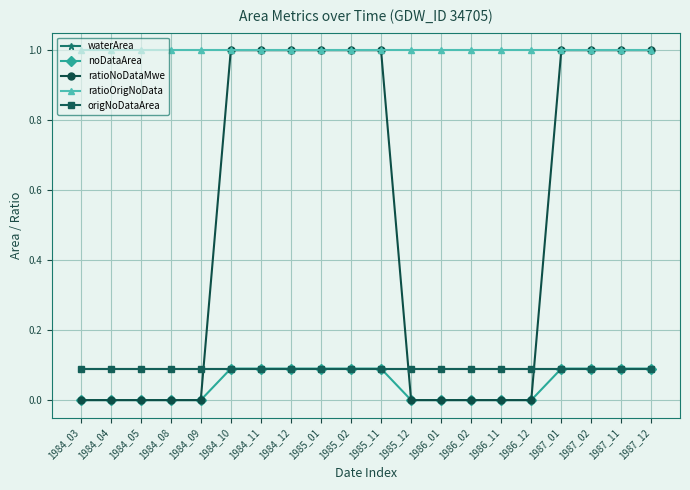

The ratioOrigNoData series shows 1.0 at 1985_02. True or false?

True